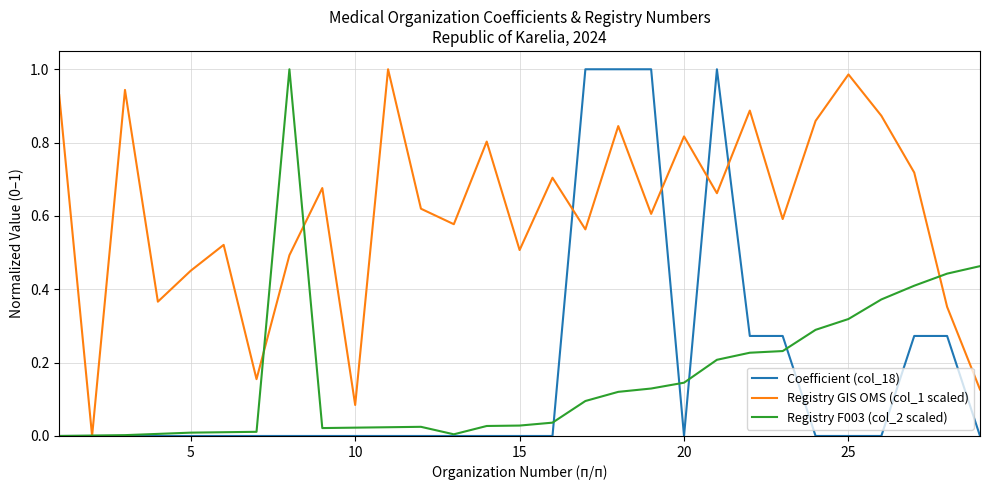

True or false: Registry GIS OMS (col_1 scaled) and Registry F003 (col_2 scaled) intersect in this chart.

True